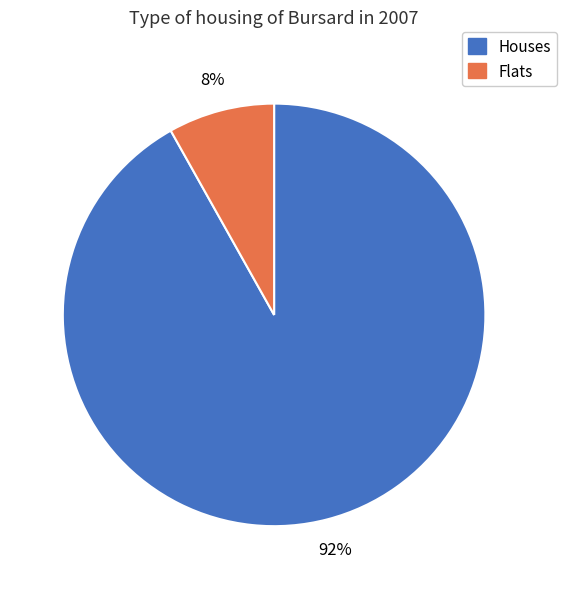

To the nearest percent, what is the difference between the largest and smallest slice percentages?

84%